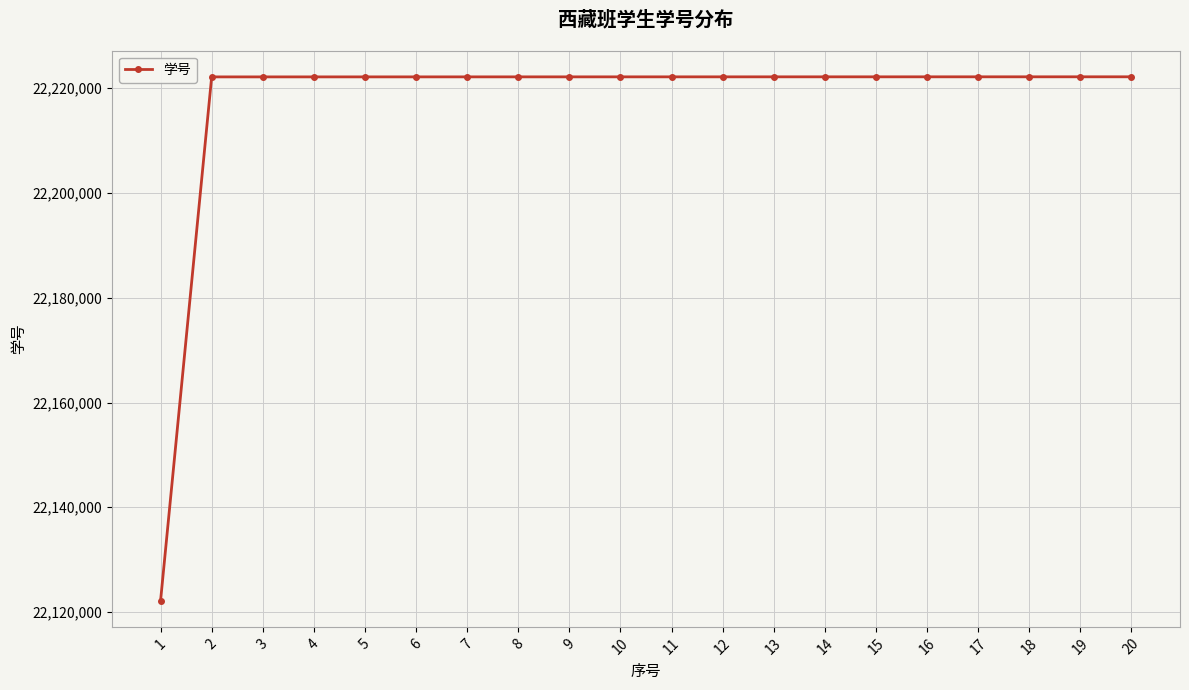

True or false: the data shows 9551724 at 11.

False